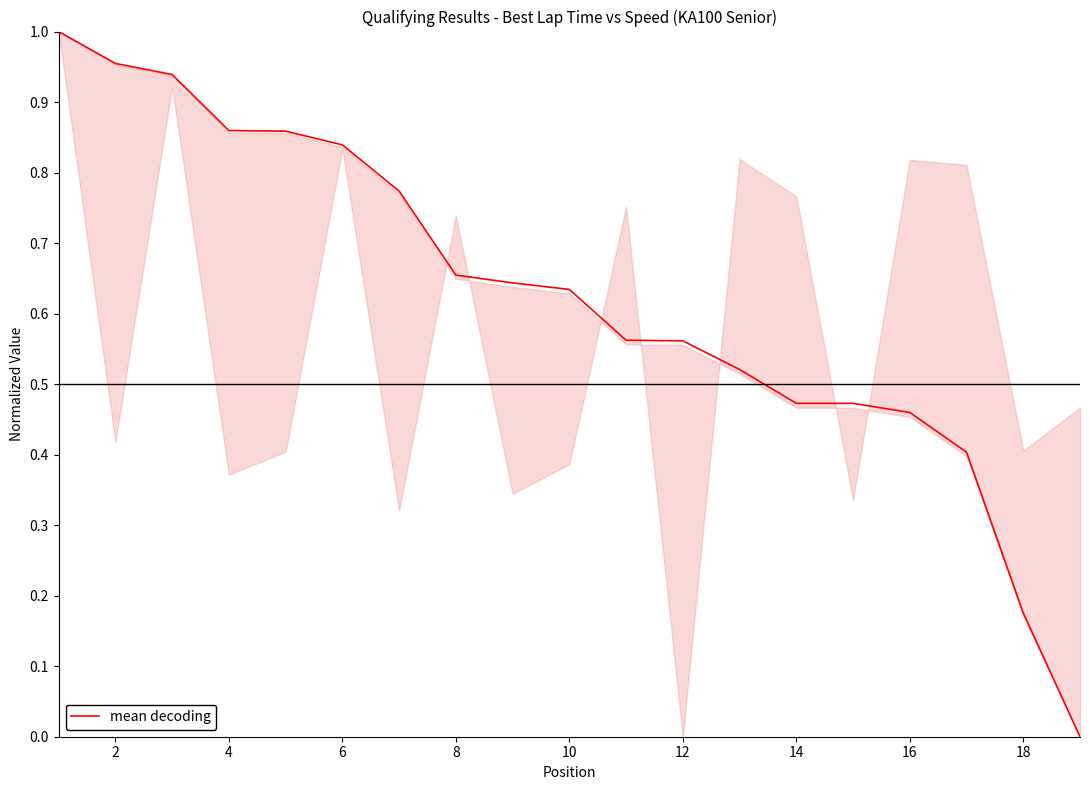

Is it true that the value at 12 is 0.3?

False